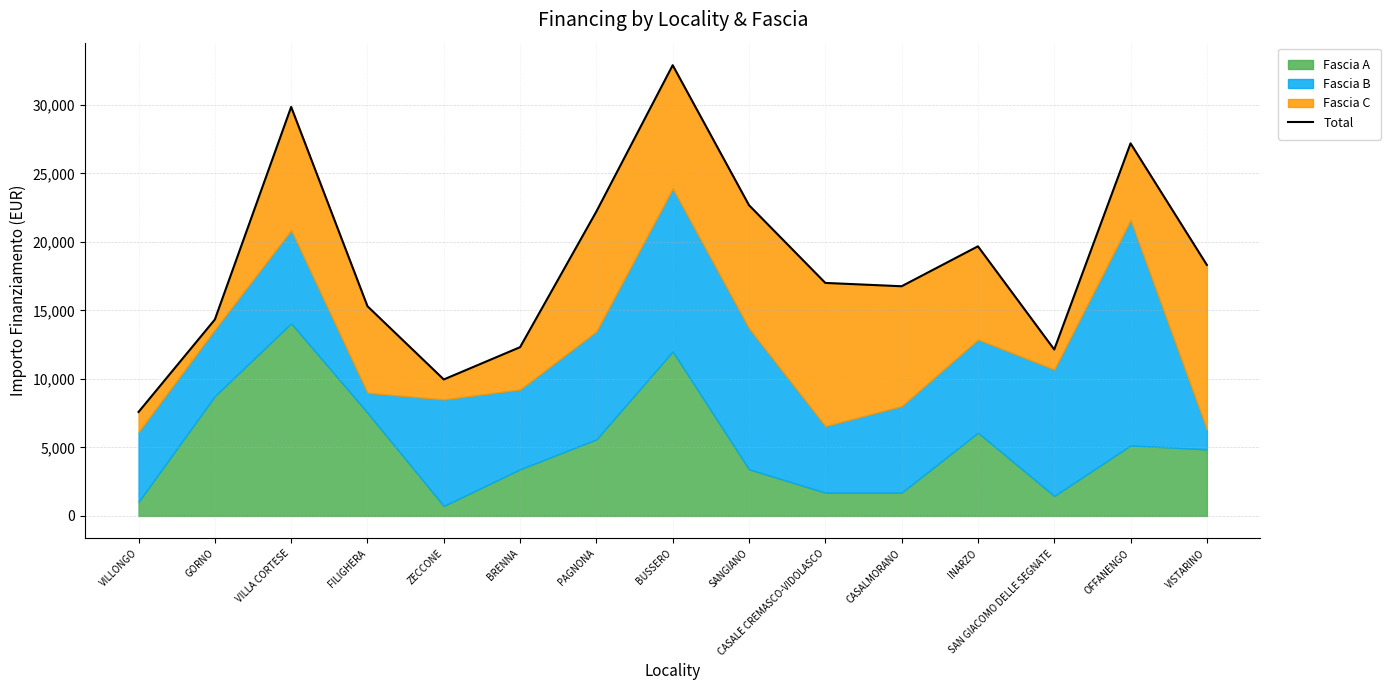

What is the sum of the values at CASALE CREMASCO-VIDOLASCO and SAN GIACOMO DELLE SEGNATE?

29160